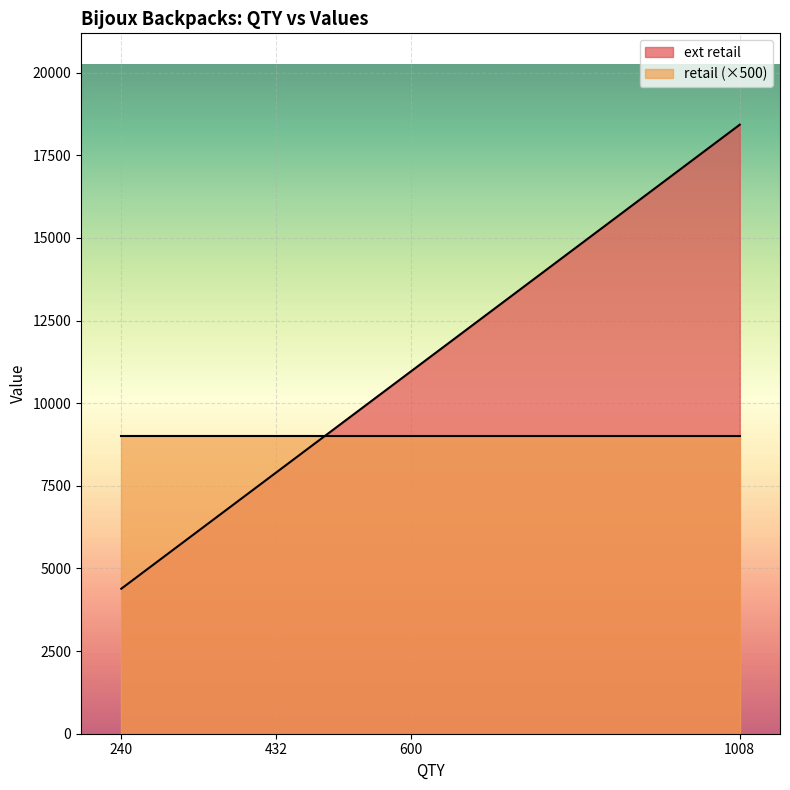

True or false: ext retail has more than 2 points higher than both neighbors.

False